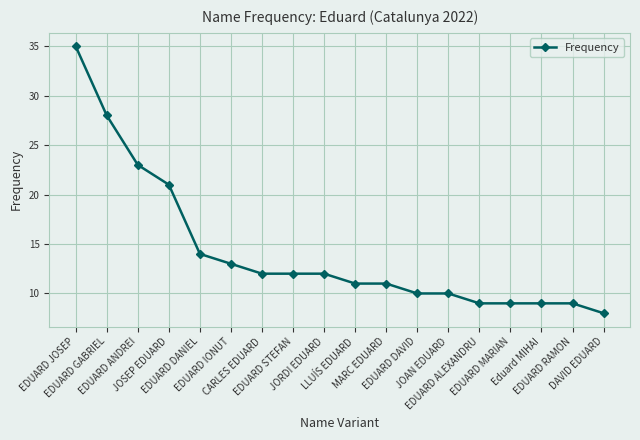

How many lines are shown in the chart?

1